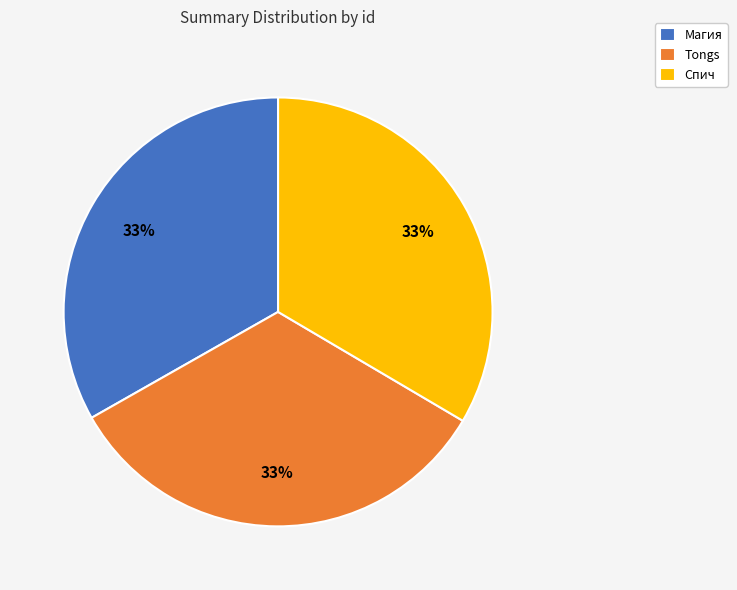

True or false: Tongs accounts for 33% of the total.

True